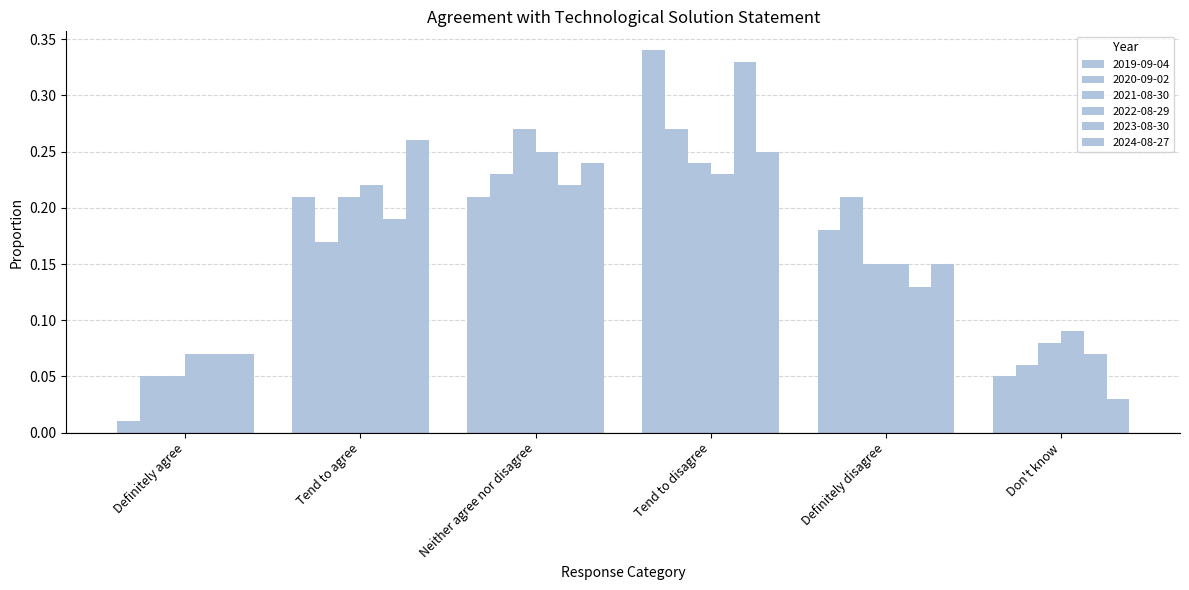

Which category has the highest value in the 2020-09-02 series?

Tend to disagree